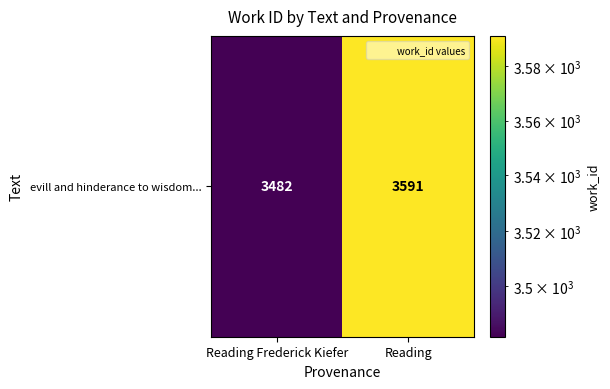

True or false: the data shows 835 at Reading Frederick Kiefer.

False